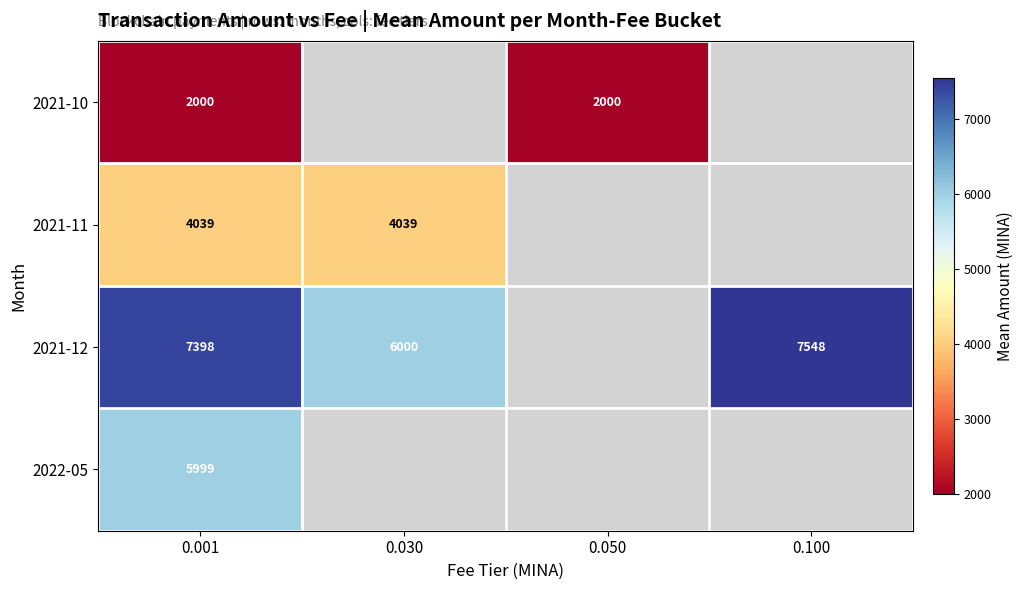

True or false: 2021-10 has a value of 2000 at 0.001.

True